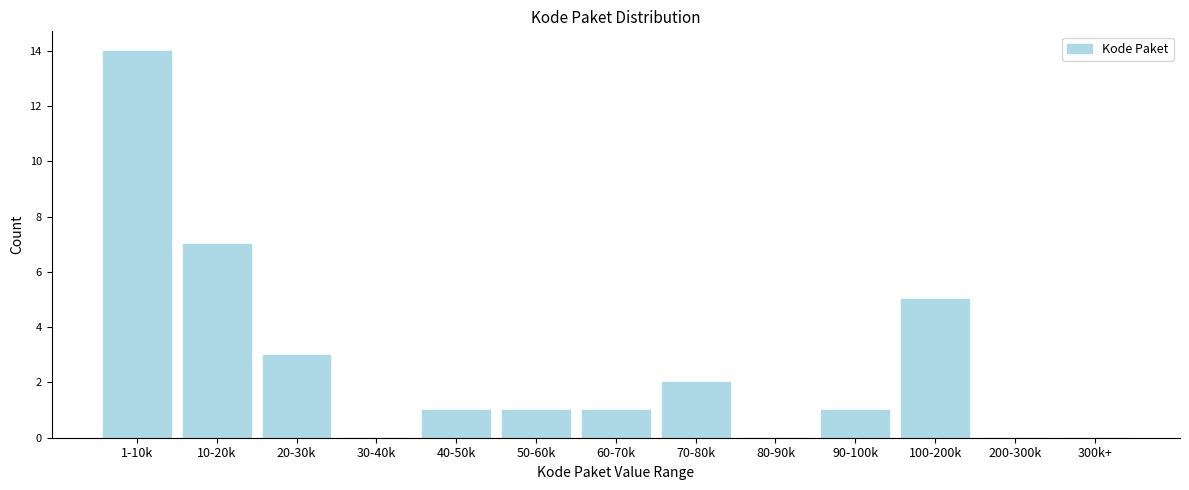

Reading left to right, extract all data points from this chart.

1-10k=14	10-20k=7	20-30k=3	30-40k=0	40-50k=1	50-60k=1	60-70k=1	70-80k=2	80-90k=0	90-100k=1	100-200k=5	200-300k=0	300k+=0